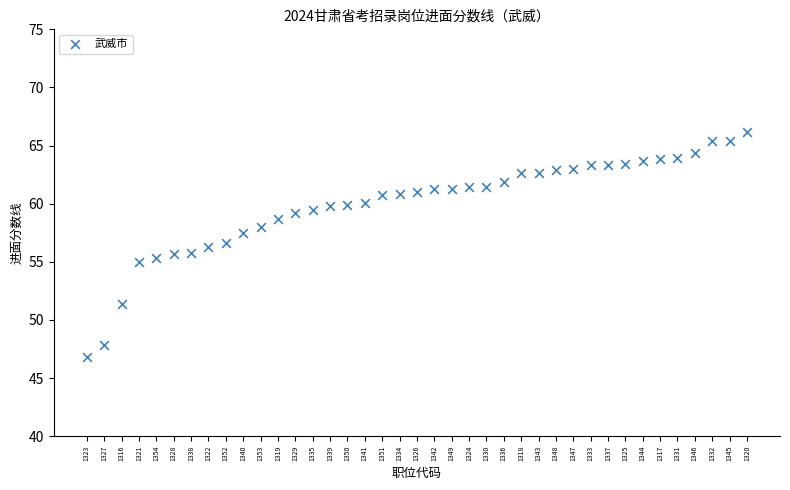

What is the range of Y values (max minus min)?

19.4